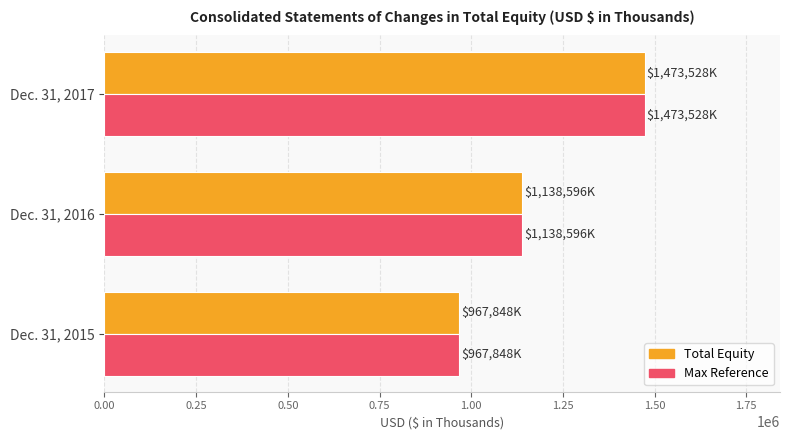

What is the difference between the second highest and minimum values in the Total Equity series?

170748.0